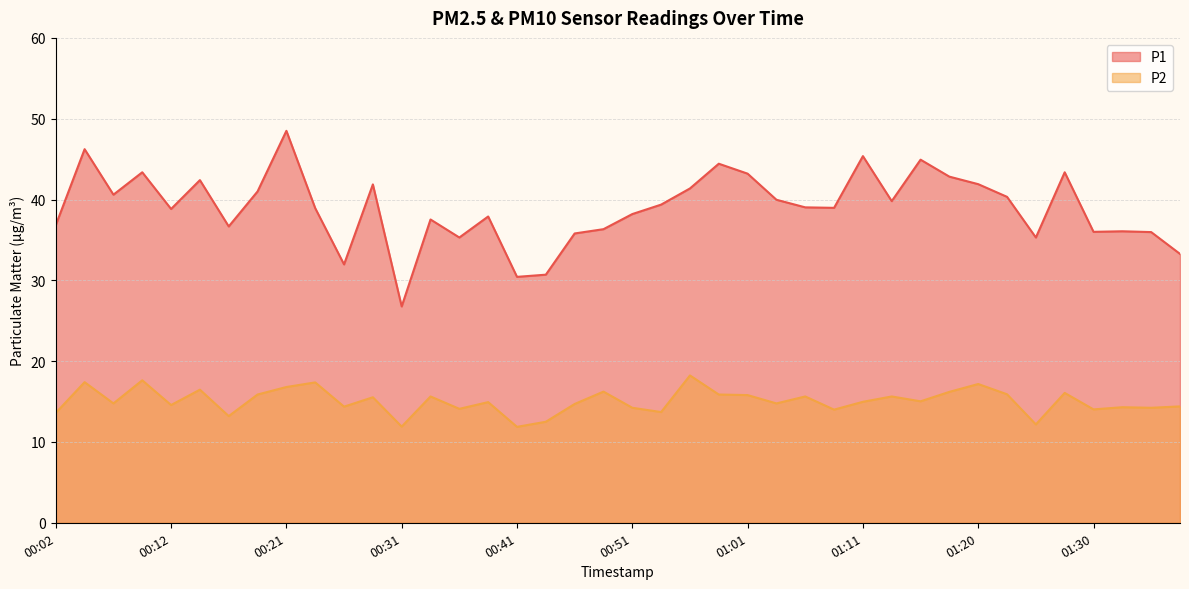

List the series in order of their overall mean, highest first.

P1, P2